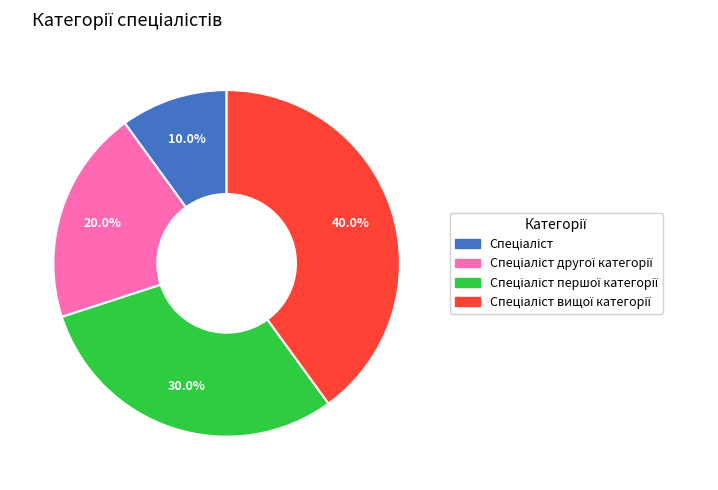

How many segments does this pie chart have?

4